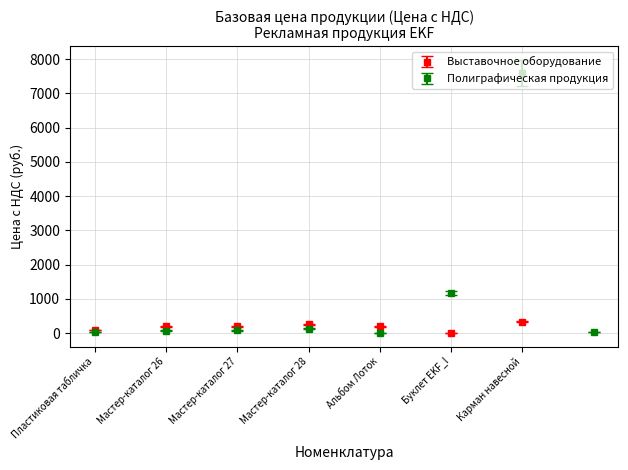

Is it true that the value at Каталог АПК is 5.6?

False